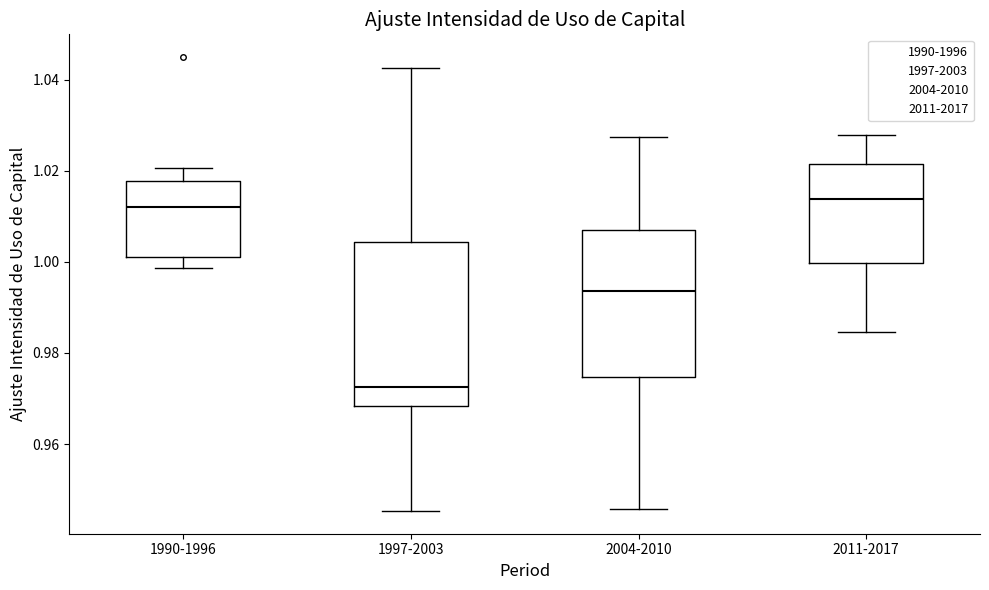

Reading left to right, read every box against the y-axis: the position of its median line, the range the box covers, and the ends of its whiskers. The values are not printed on the chart, so give them approximately, as read against the axis.

1990-1996: median 1.012, box 1.002 to 1.018, whiskers 0.998 to 1.020
1997-2003: median 0.972, box 0.968 to 1.004, whiskers 0.946 to 1.042
2004-2010: median 0.994, box 0.974 to 1.008, whiskers 0.946 to 1.028
2011-2017: median 1.014, box 1.000 to 1.022, whiskers 0.984 to 1.028